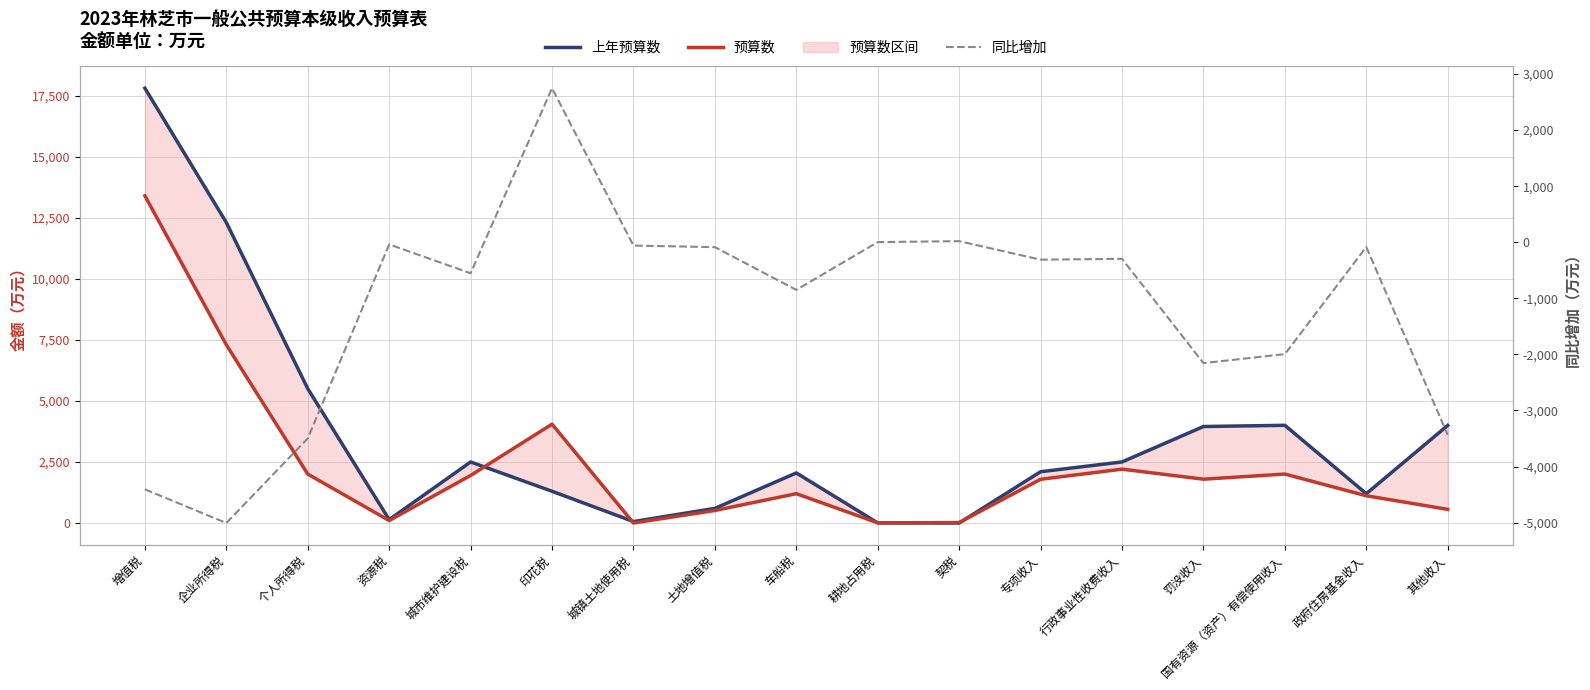

True or false: 上年预算数 has a value of 864 at 印花税.

False